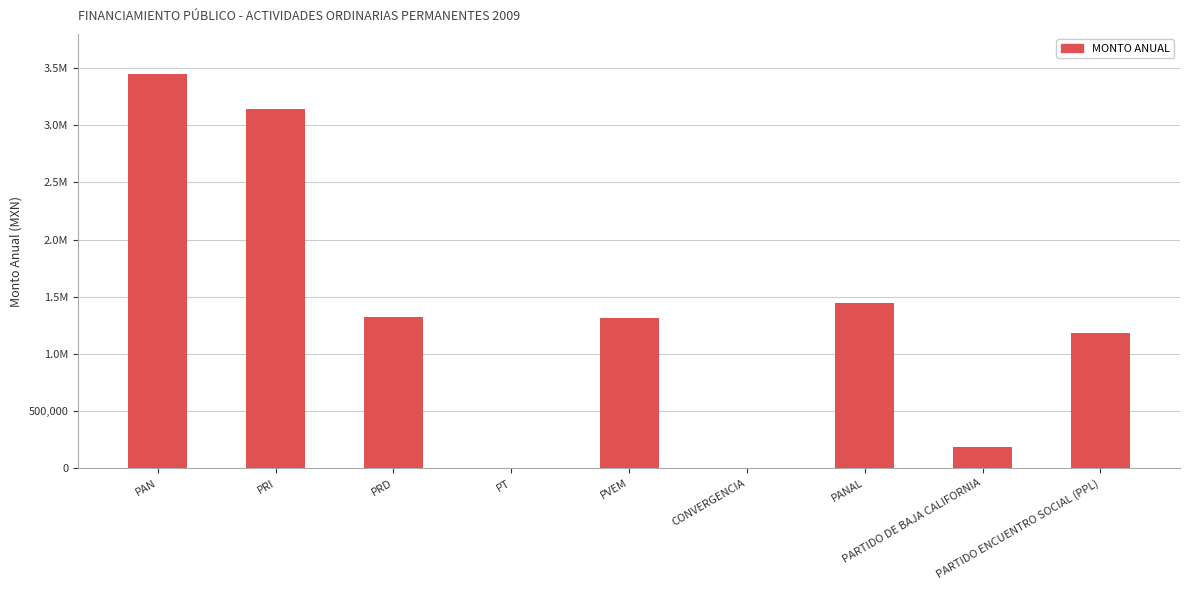

What is the sum of the values at PANAL and PVEM?

2757256.2